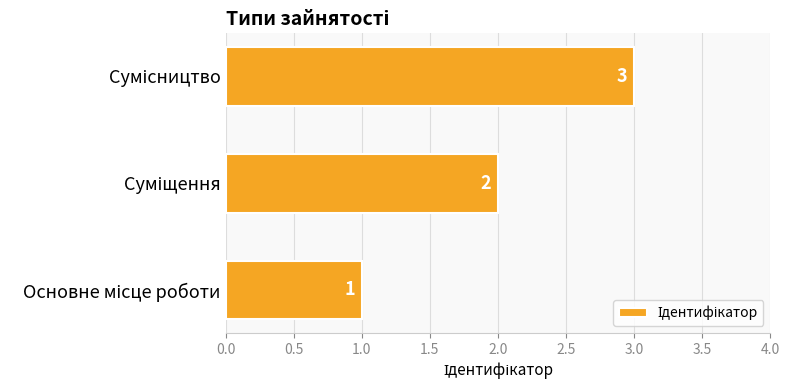

How many data points does each series have?

3